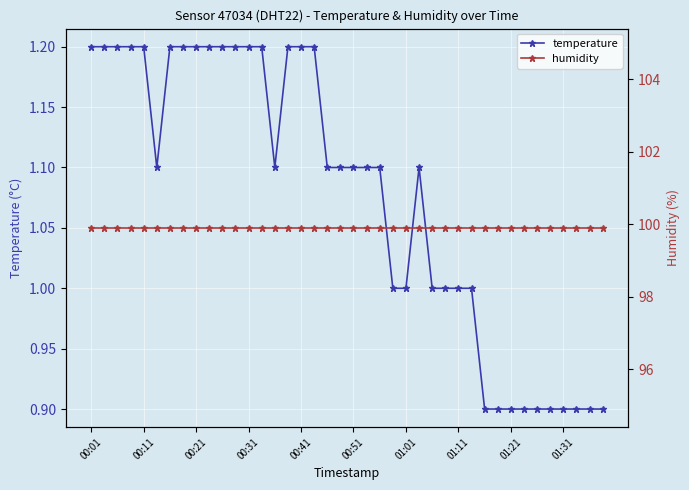

Reading left to right, extract all data points from this chart.

temperature: 1.2	1.2	1.2	1.2	1.2	1.1	1.2	1.2	1.2	1.2	1.2	1.2	1.2	1.2	1.1	1.2	1.2	1.2	1.1	1.1	1.1	1.1	1.1	1.0	1.0	1.1	1.0	1.0	1.0	1.0	0.9	0.9	0.9	0.9	0.9	0.9	0.9	0.9	0.9	0.9
humidity: 99.9	99.9	99.9	99.9	99.9	99.9	99.9	99.9	99.9	99.9	99.9	99.9	99.9	99.9	99.9	99.9	99.9	99.9	99.9	99.9	99.9	99.9	99.9	99.9	99.9	99.9	99.9	99.9	99.9	99.9	99.9	99.9	99.9	99.9	99.9	99.9	99.9	99.9	99.9	99.9